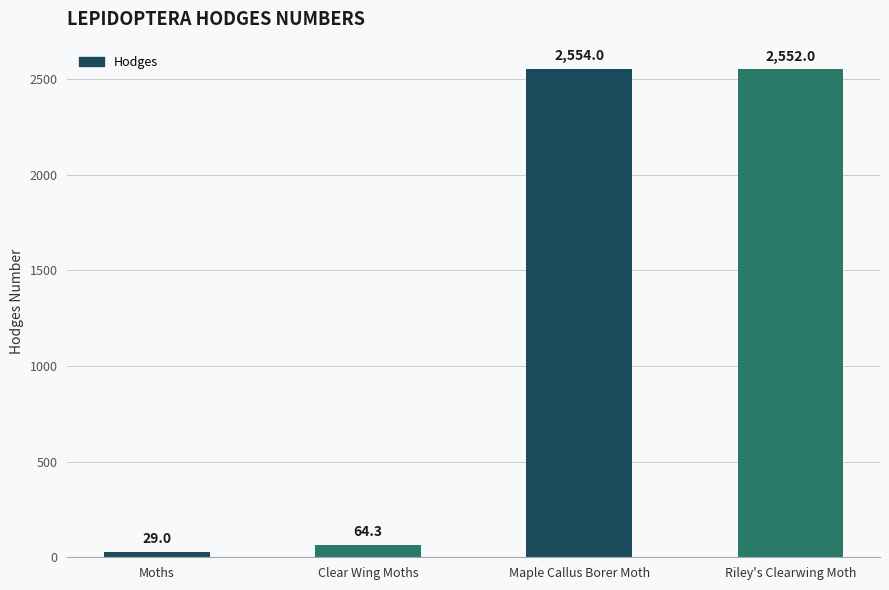

List the labels in order of value, largest first.

Maple Callus Borer Moth, Riley's Clearwing Moth, Clear Wing Moths, Moths